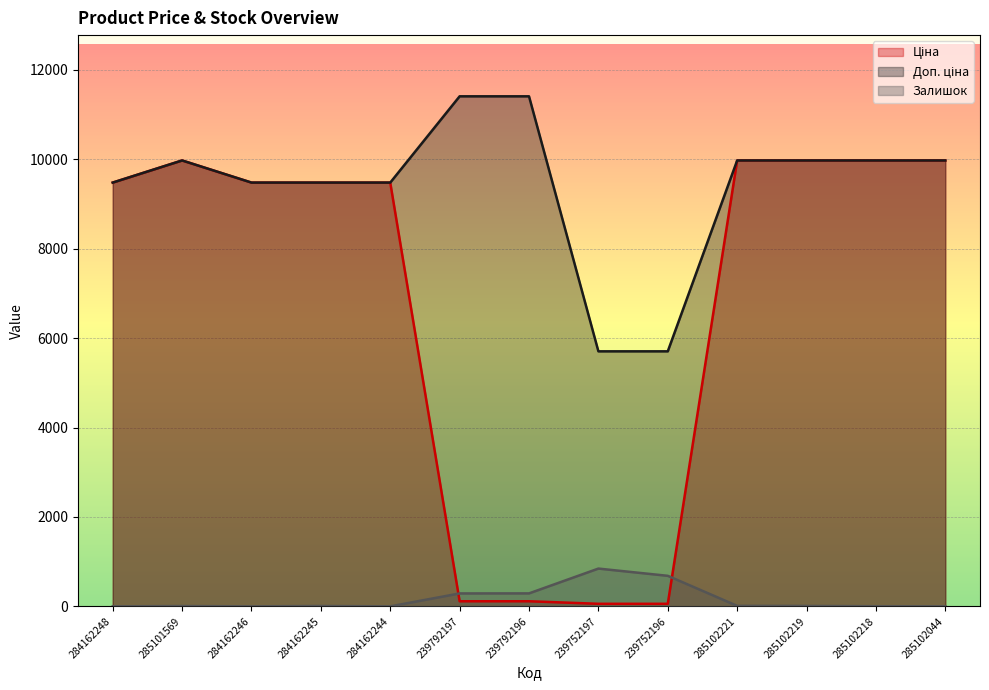

What is the value of the Залишок point at the 9th from the left?

683.0